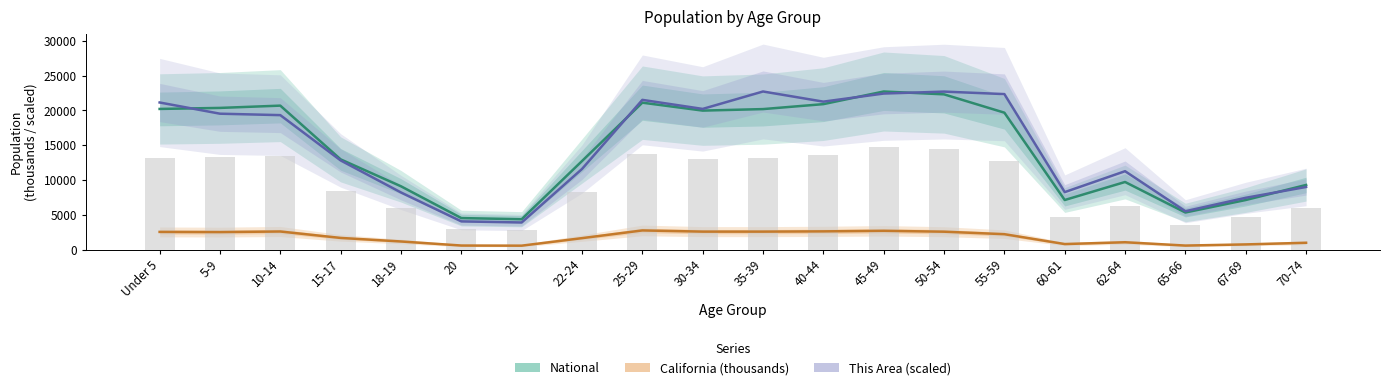

Is it true that This Area (scaled) equals 8247.5 at 60-61?

True